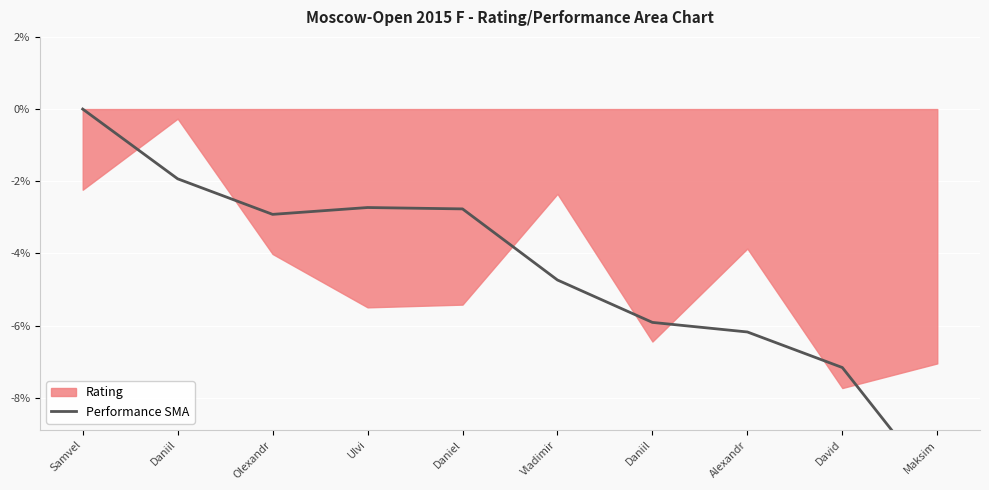

Between Daniil and Ulvi, which is larger?

Ulvi